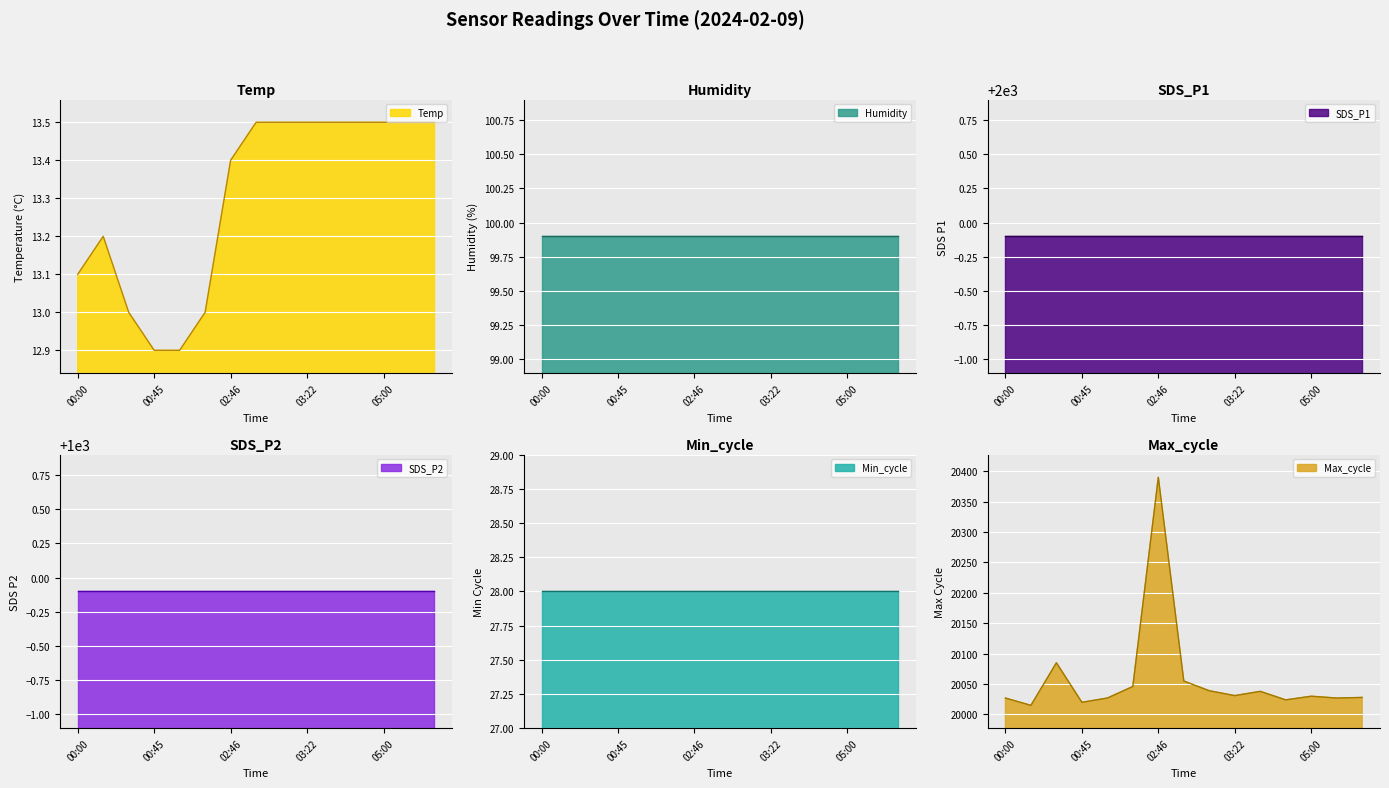

How many categories are shown in the chart?

15